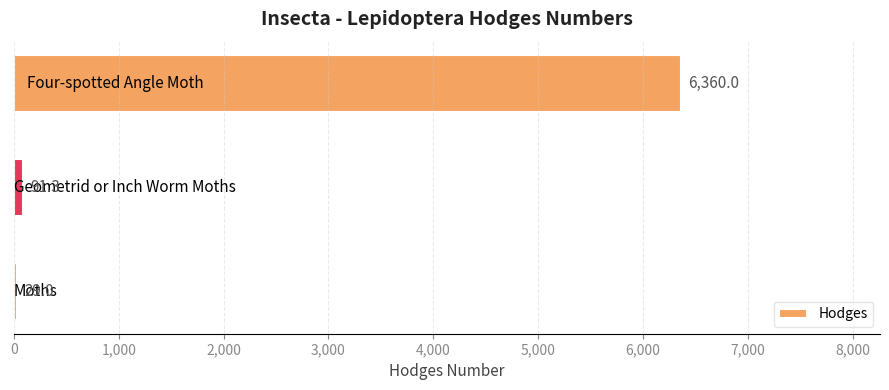

What is the average value?

2160.1